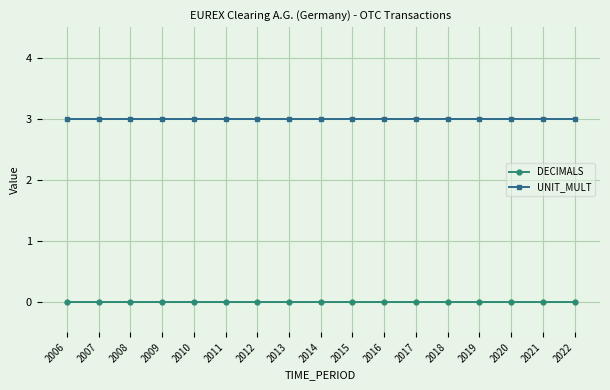

Reading left to right, what are all the values shown in this chart?

DECIMALS: 0	0	0	0	0	0	0	0	0	0	0	0	0	0	0	0	0
UNIT_MULT: 3	3	3	3	3	3	3	3	3	3	3	3	3	3	3	3	3